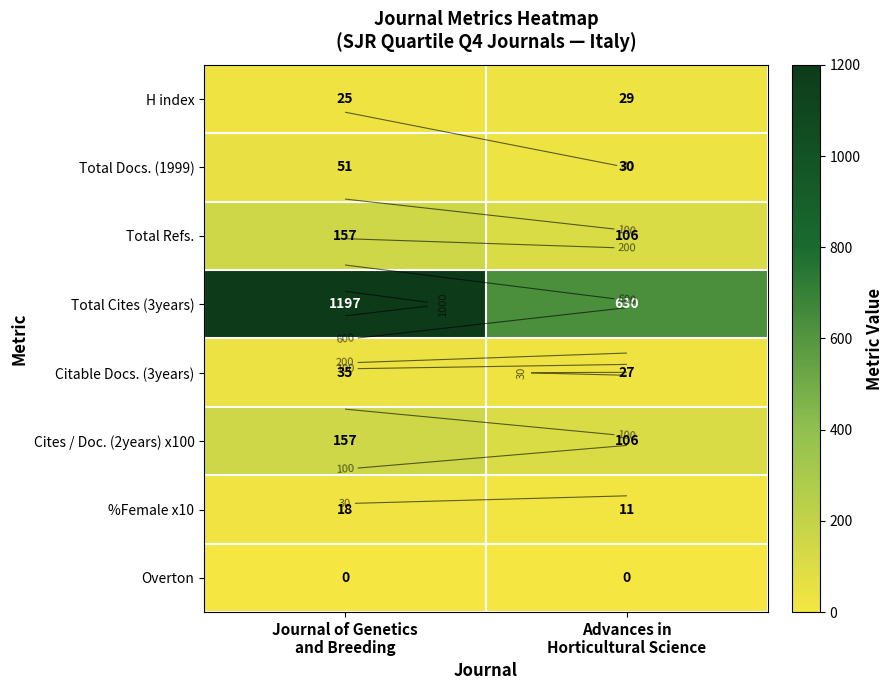

At how many categories does at least one series exceed 1057?

1